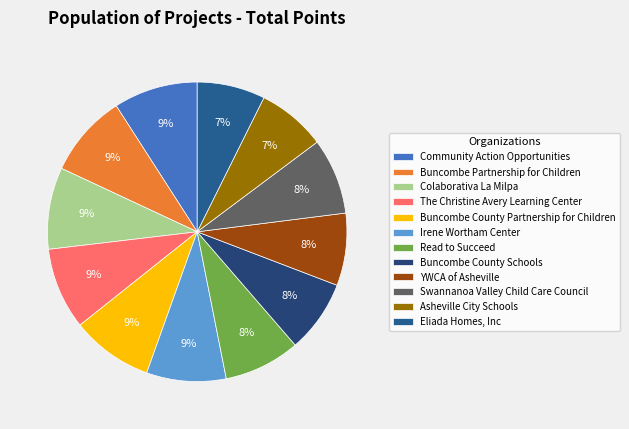

Between Buncombe County Schools and Read to Succeed, which is larger?

Read to Succeed